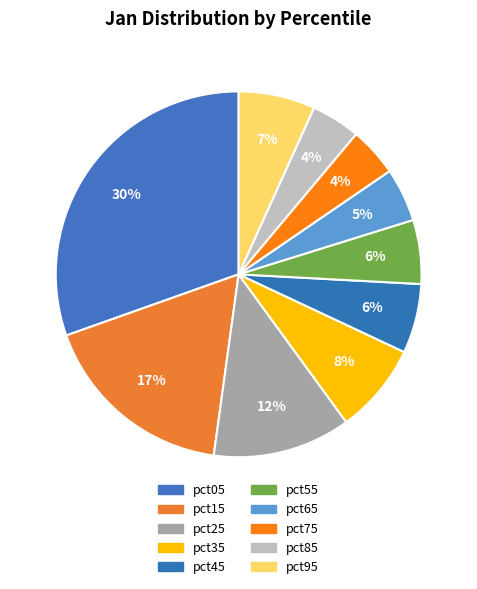

Which category has the smallest portion of the pie?

pct85